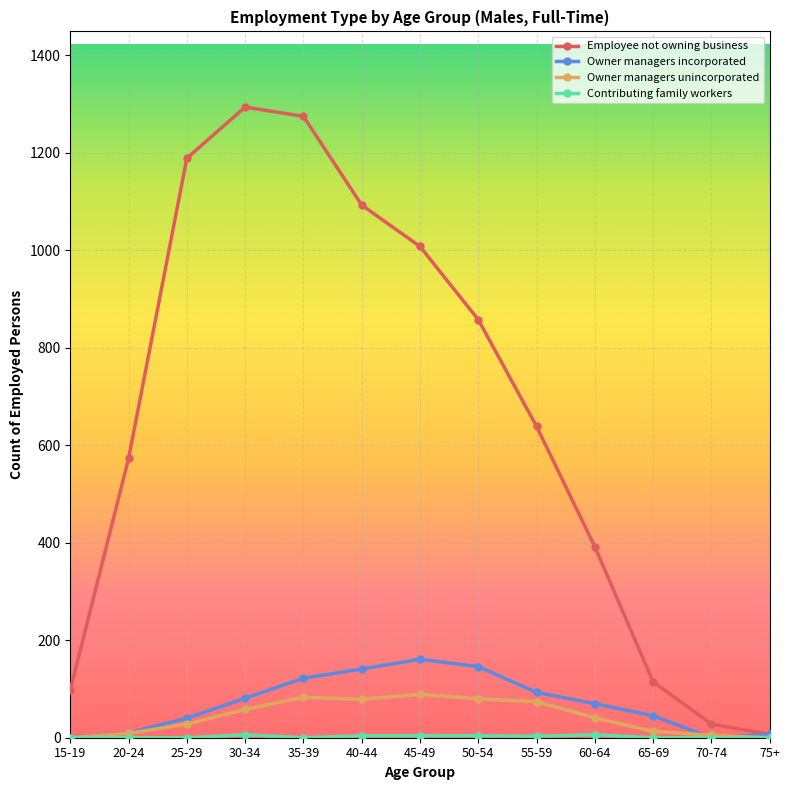

True or false: Employee not owning business has more than 2 interior local peaks.

False